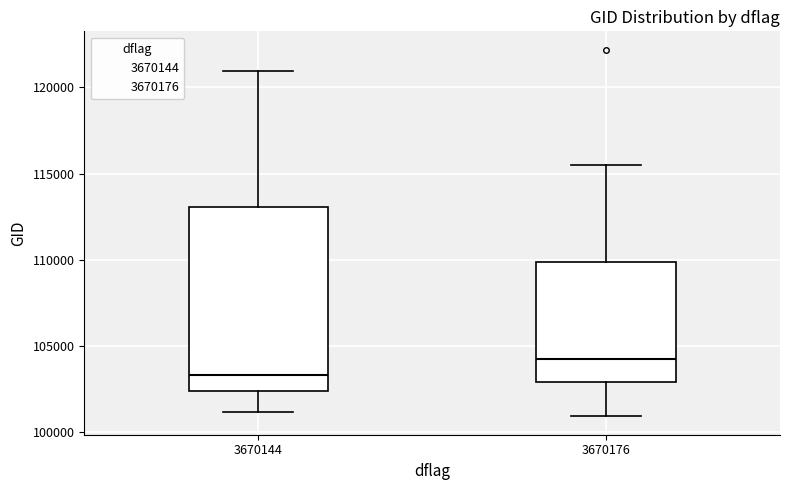

Which box has the lowest median line?

3670144